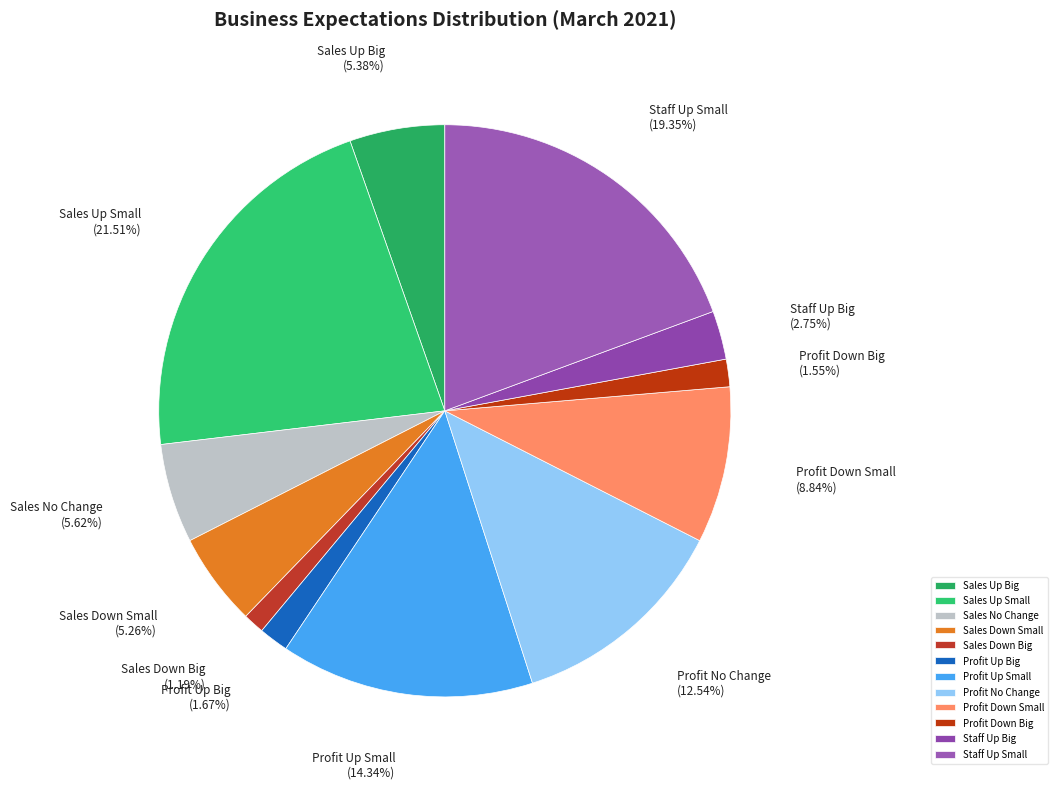

To the nearest percent, what is the average slice percentage?

8%